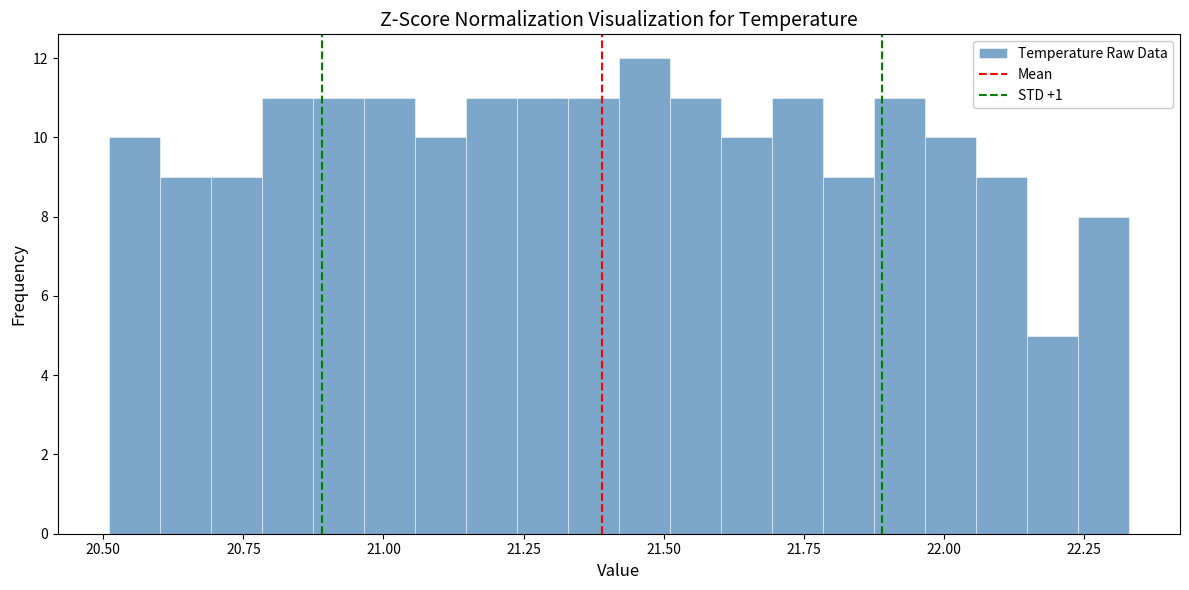

Around what value on the x-axis is the tallest bar? Give the approximate position of its centre, as read against the axis.

21.45